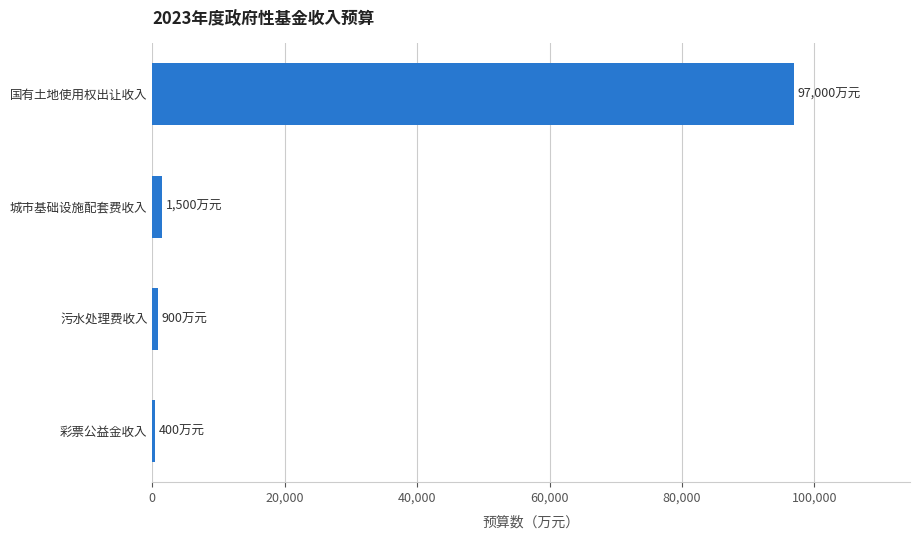

The chart shows a value of 97000 at 国有土地使用权出让收入. True or false?

True